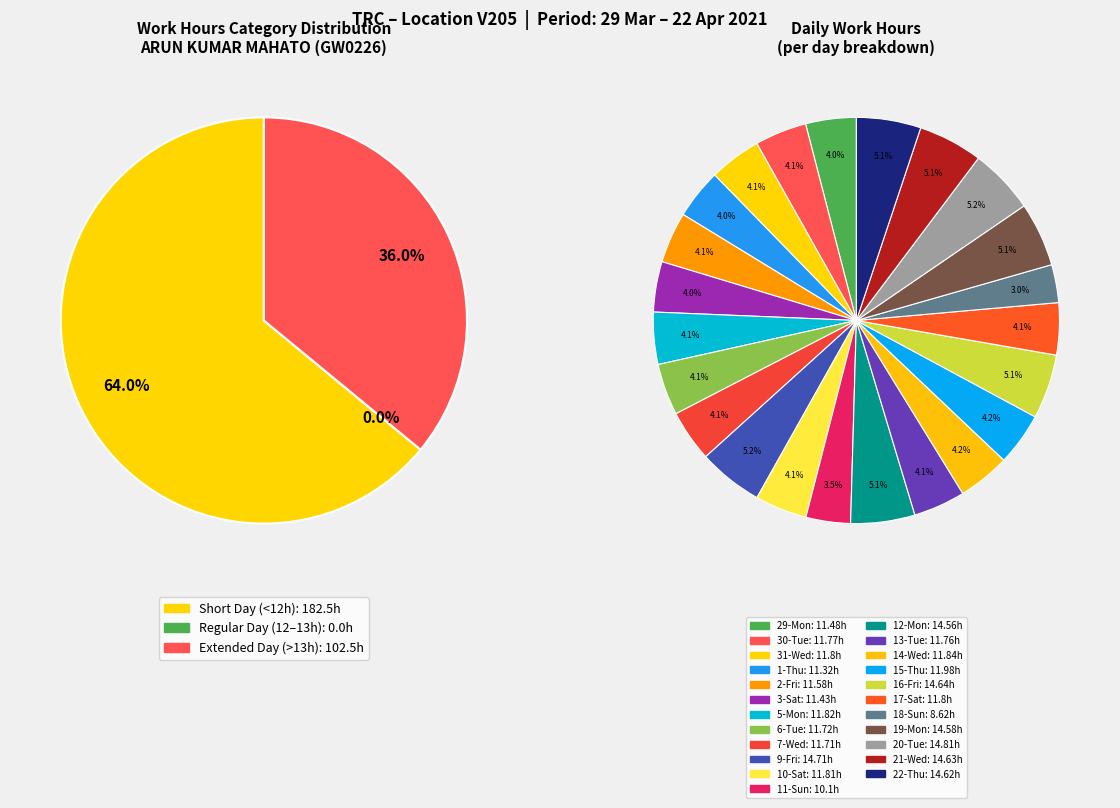

What is the change in value from 13-Tue to 18-Sun?

-3.1